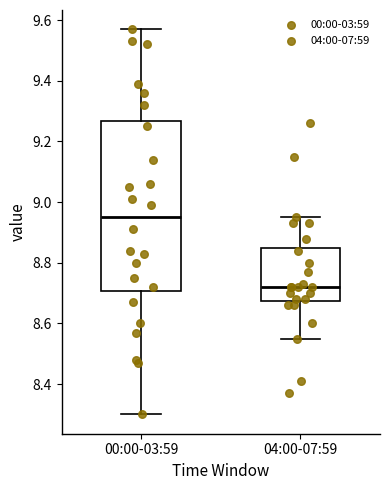

Reading left to right, transcribe this box plot: for each box, give where its median line is, the range the box spans, and where its two whiskers end, as read against the y-axis. The values are not printed on the chart, so give them approximately, as read against the axis.

00:00-03:59: median 8.96, box 8.70 to 9.26, whiskers 8.30 to 9.58
04:00-07:59: median 8.72, box 8.68 to 8.86, whiskers 8.56 to 8.96